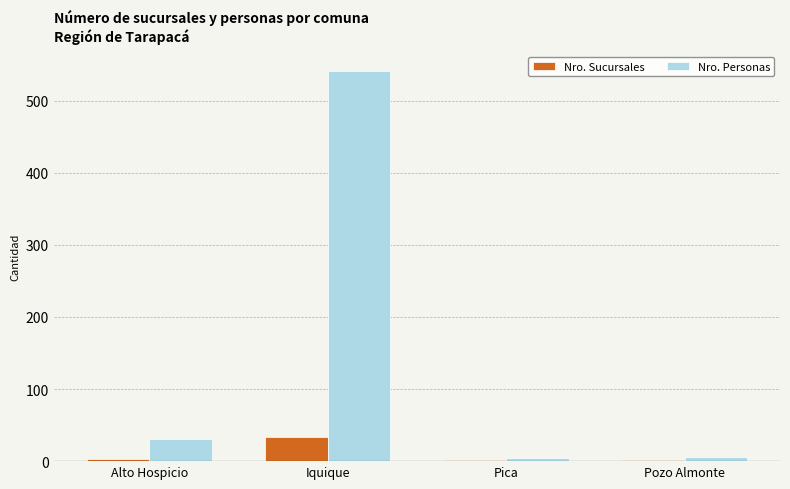

Which series has the widest spread of values?

Nro. Personas